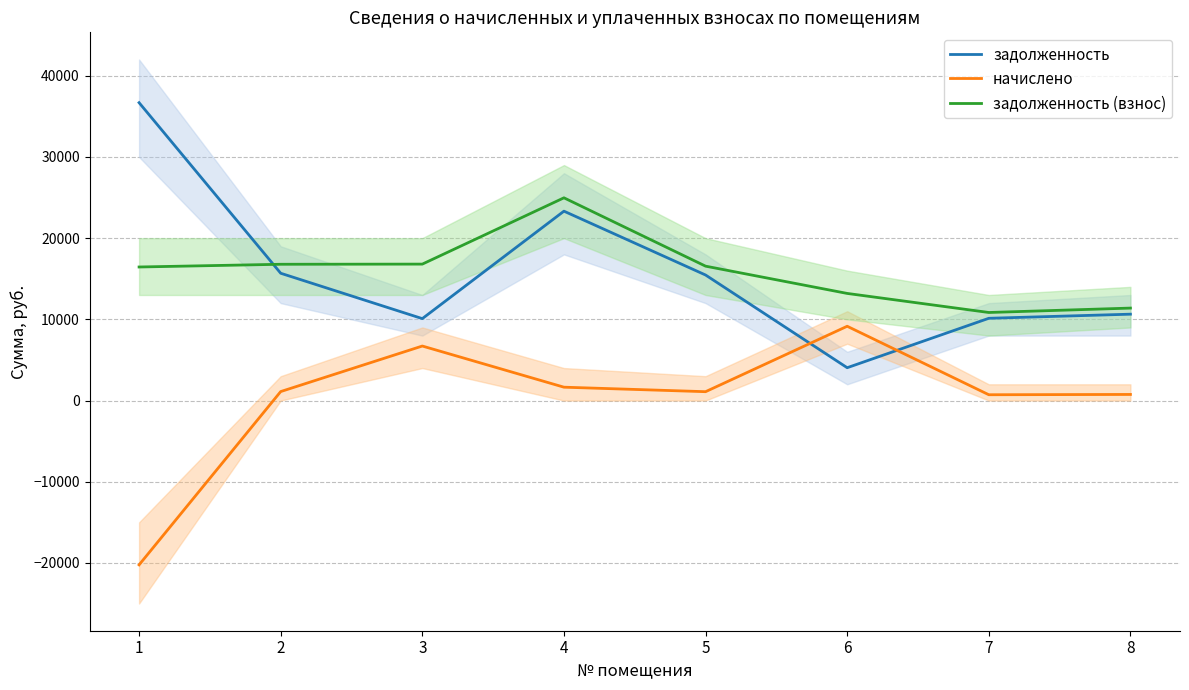

Between which two adjacent categories do задолженность (взнос) and задолженность first intersect?

1 and 2